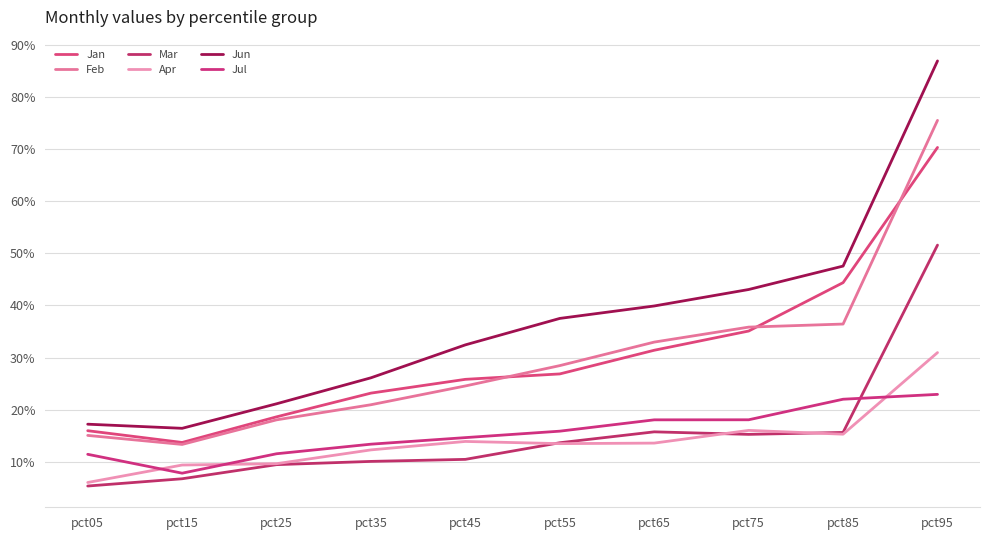

After their last crossing, which series has the higher values: Jul or Mar?

Mar